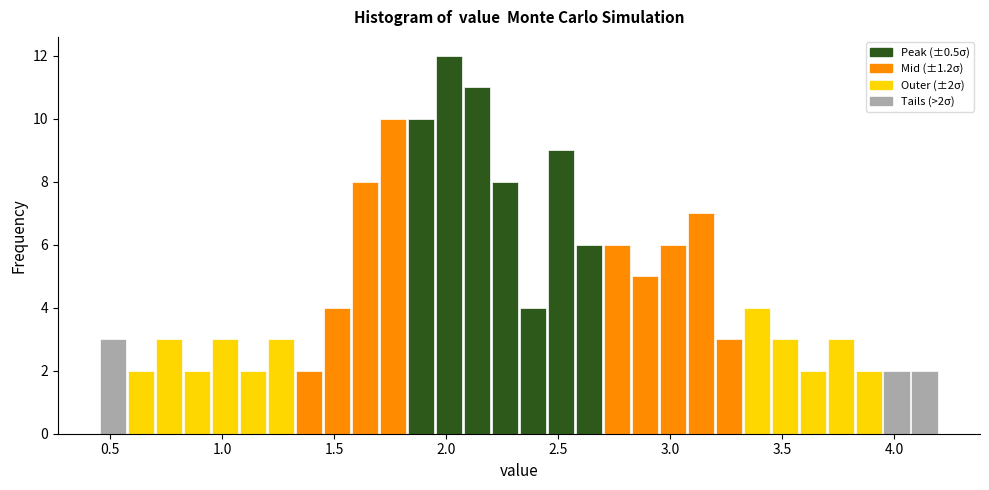

Around what value on the x-axis is the tallest bar? Give the approximate position of its centre, as read against the axis.

2.00